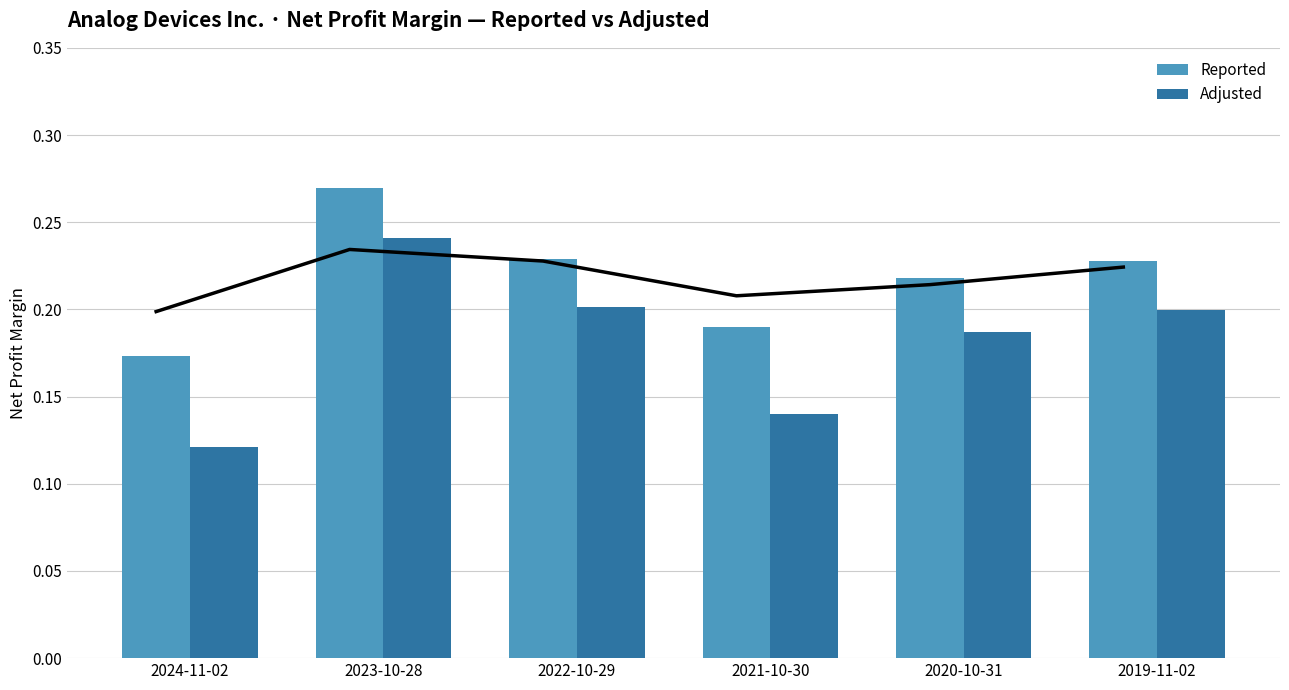

What is the maximum value shown in the chart?

0.3